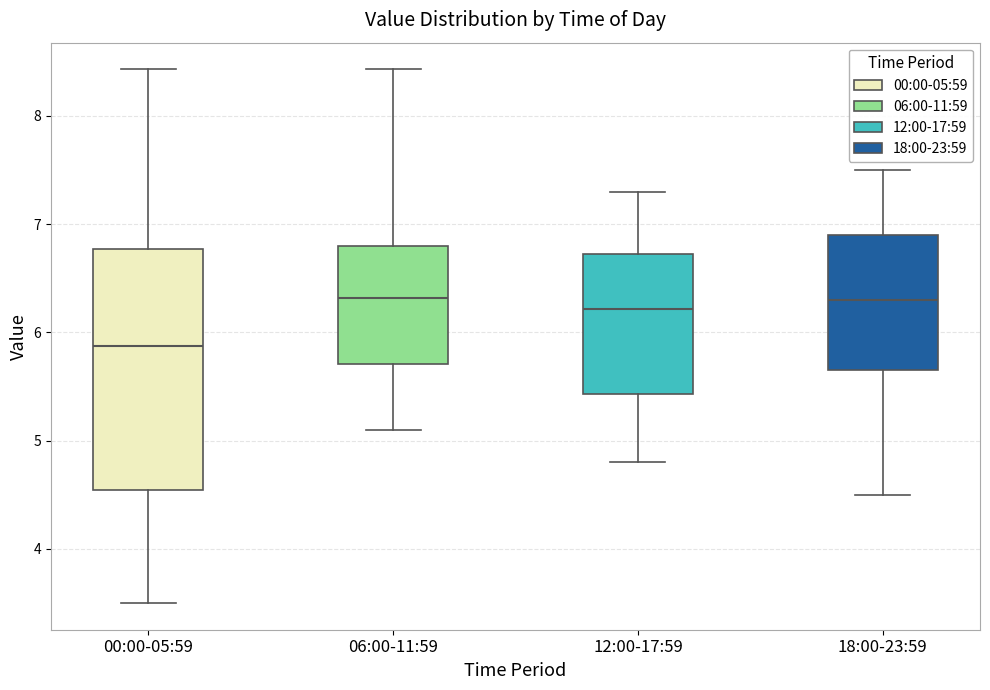

Where does the upper whisker of the box for 06:00-11:59 end on the y-axis? The values are not printed on the chart, so give them approximately, as read against the axis.

8.4